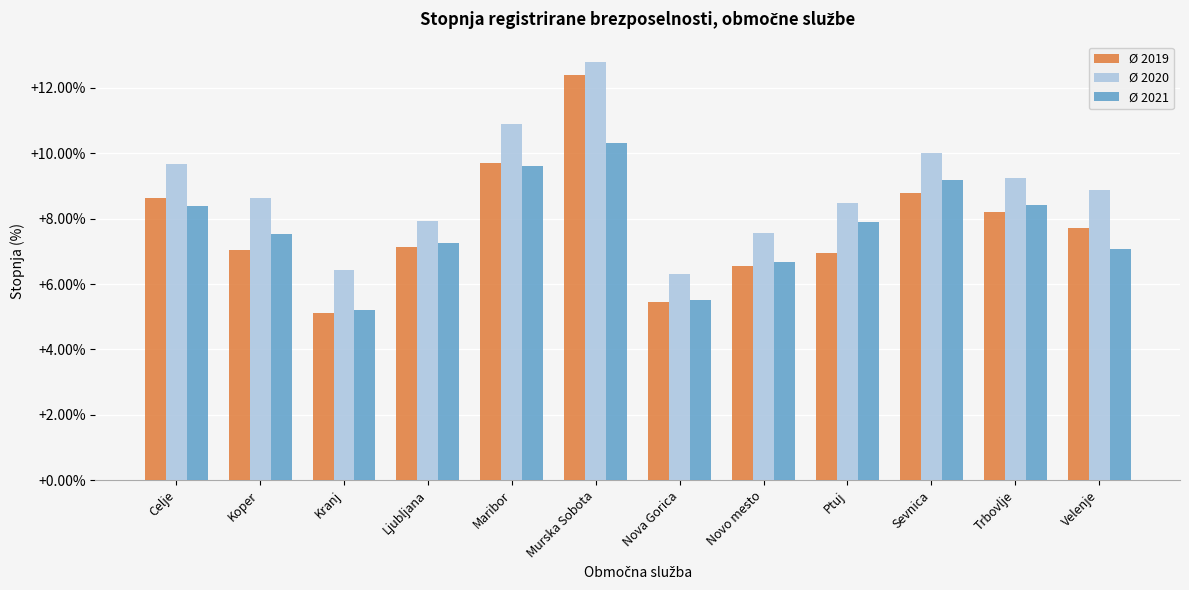

At which category is the sum across all series the highest?

Murska Sobota